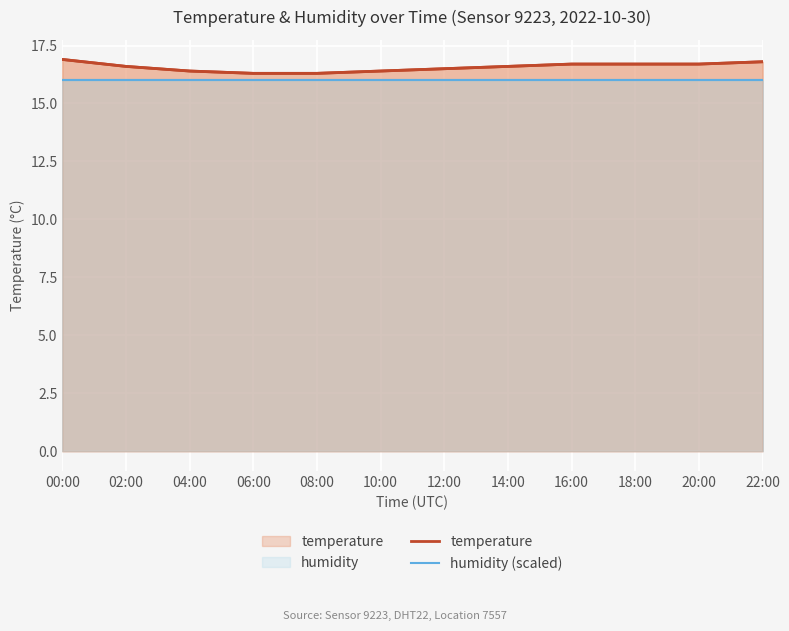

List the series in order of their peak value, lowest first.

humidity (scaled), temperature